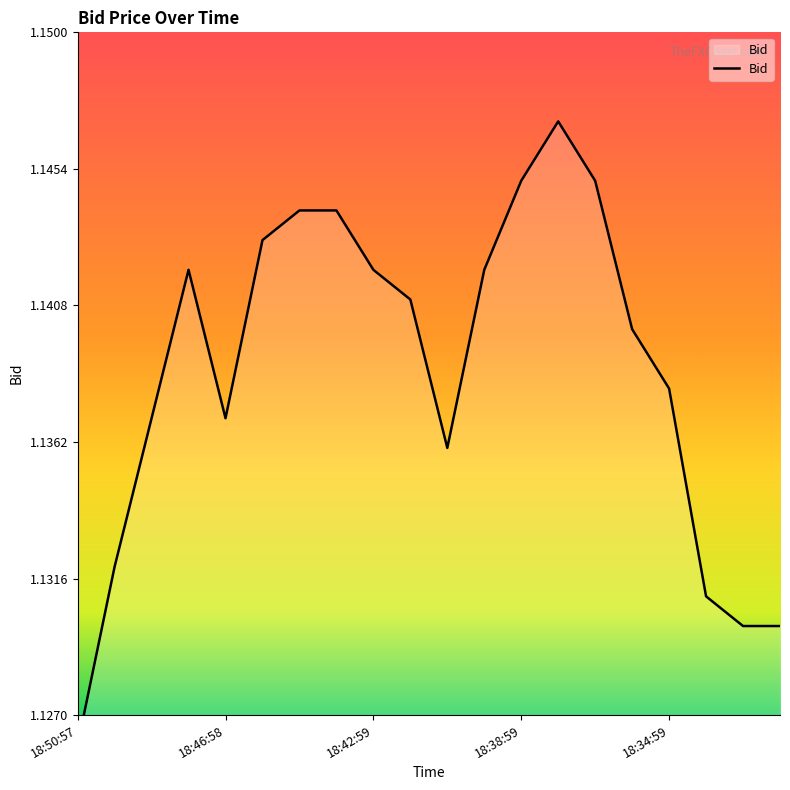

What is the value of the 8th point from the left?

1.1